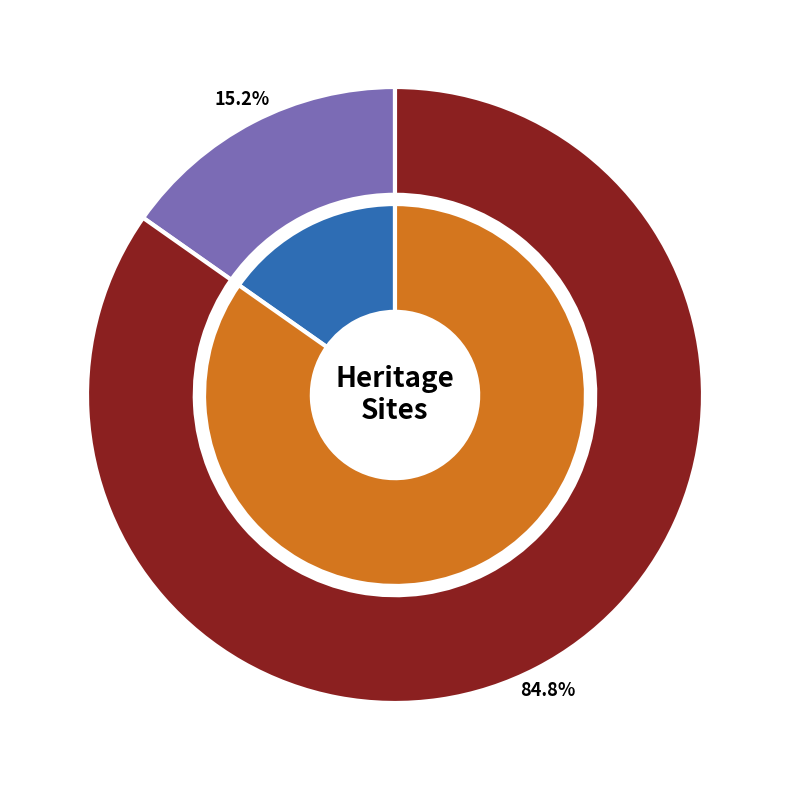

Do CARRANBALLAC and ERCILDOUN together represent more than half of the pie?

Yes